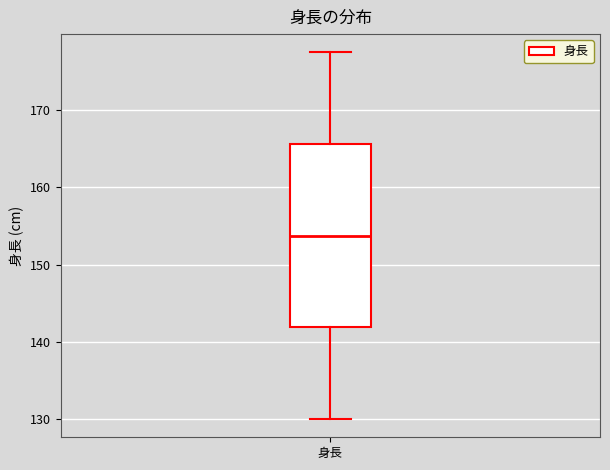

Read this box plot against the y-axis: the position of the median line, the range covered by the box, and the ends of both whiskers. The values are not printed on the chart, so give them approximately, as read against the axis.

median 154, box 142 to 166, whiskers 130 to 178